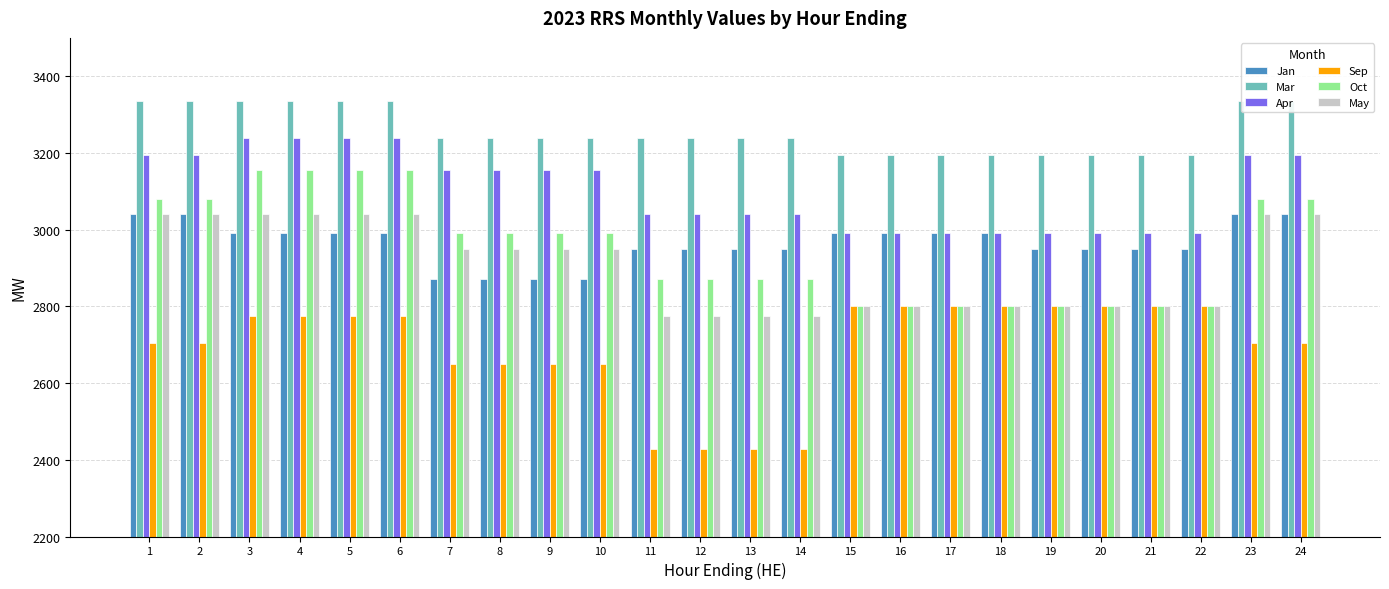

Rank the series by their maximum value, from lowest to highest.

Sep, Jan, May, Oct, Apr, Mar